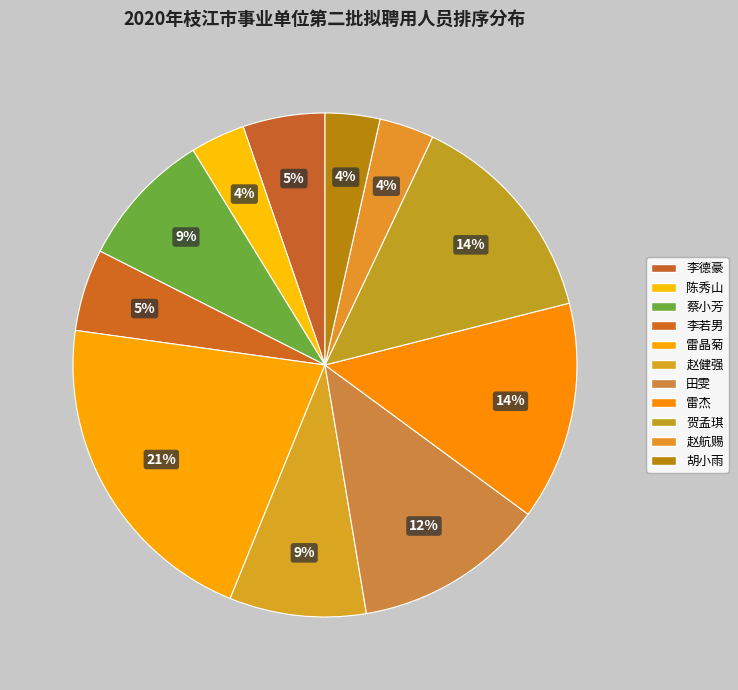

Between 田雯 and 赵航赐, which is larger?

田雯